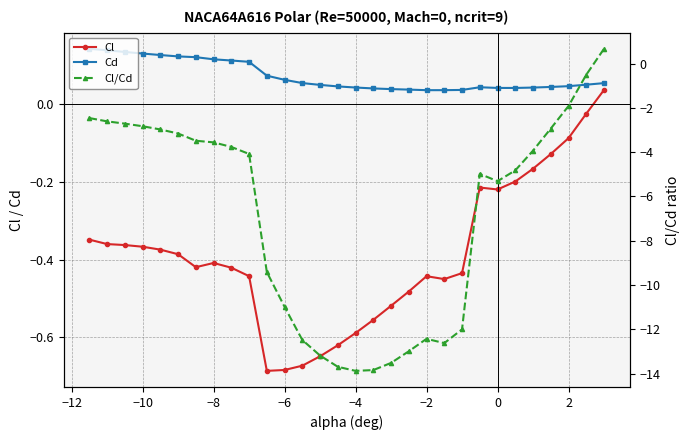

How many distinct data groups are displayed?

3